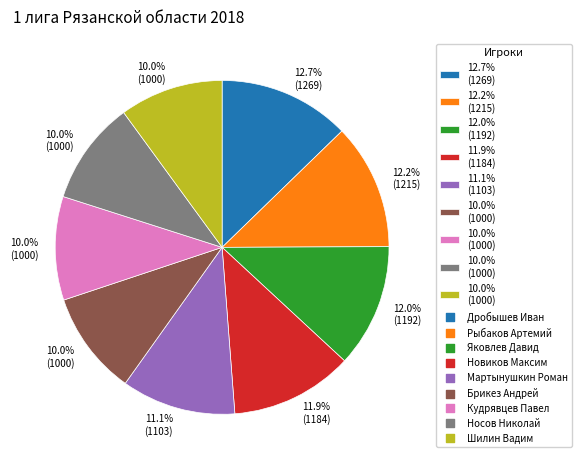

Is there a majority slice in this chart?

No